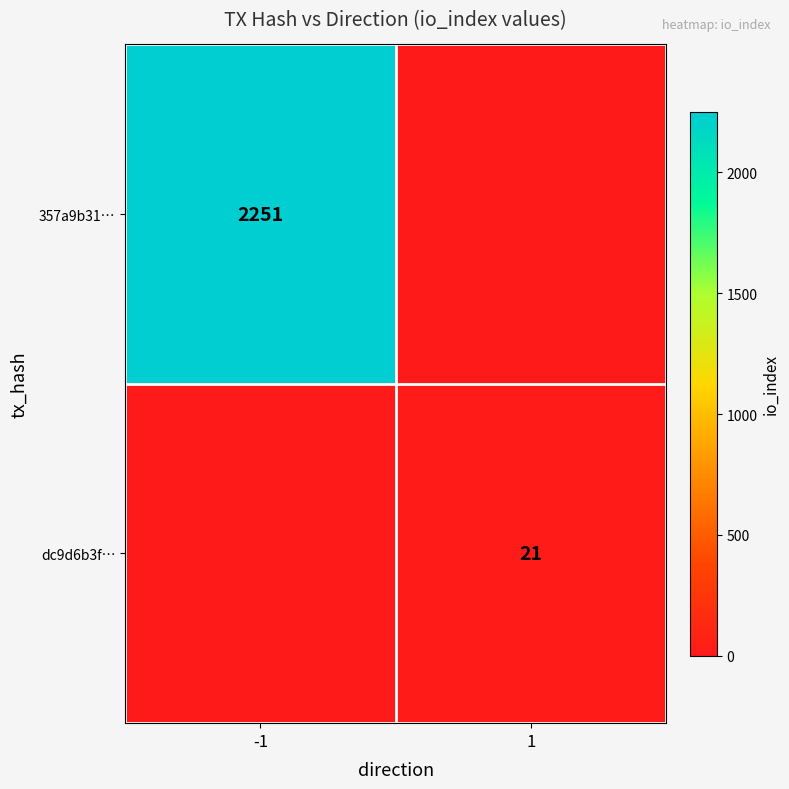

True or false: 357a9b31… has a value of 1133 at -1.

False